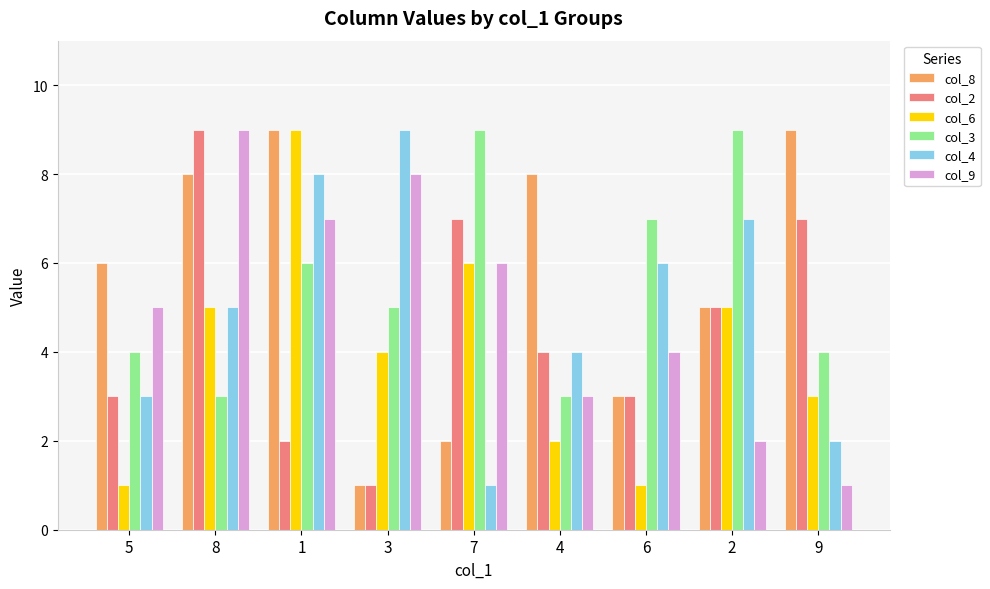

At which category is the sum across all series the highest?

1